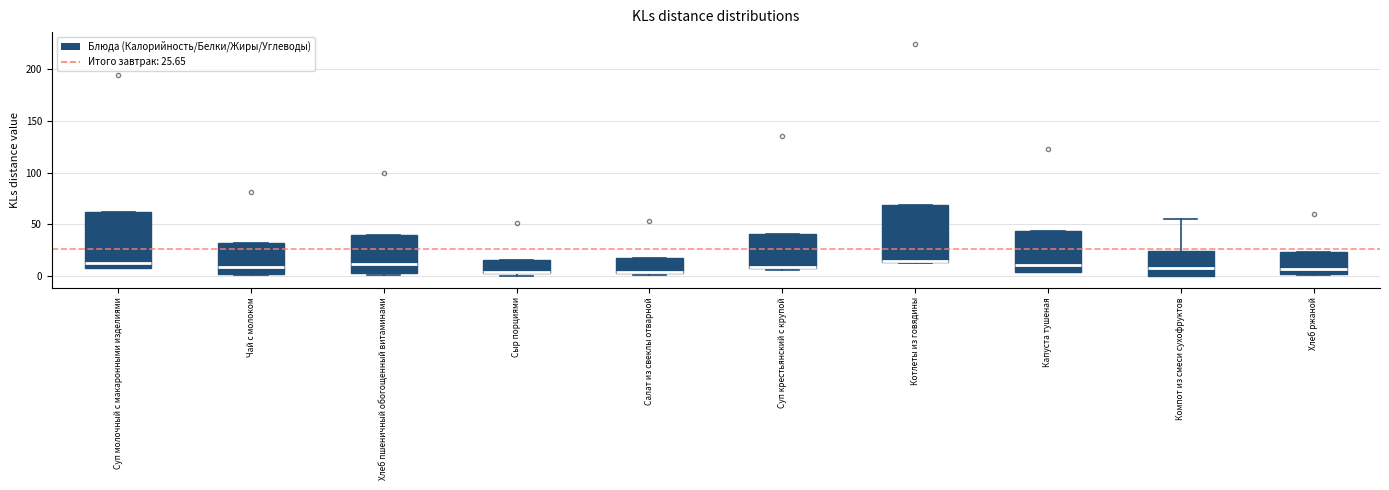

Reading left to right, transcribe this box plot: for each box, give where its median line is, the range the box spans, and where its two whiskers end, as read against the y-axis. The values are not printed on the chart, so give them approximately, as read against the axis.

Суп молочный с макаронными изделиями: median 10, box 5 to 60, whiskers 5 to 60
Чай с молоком: median 10, box 0 to 30, whiskers 0 to 30
Хлеб пшеничный обогощенный витаминами: median 10, box 5 to 40, whiskers 0 to 40
Сыр порциями: median 5, box 5 to 15, whiskers 0 to 15
Салат из свеклы отварной: median 5, box 5 to 15, whiskers 0 to 15
Суп крестьянский с крупой: median 10 (drawn on the box's lower edge), box 10 to 40, whiskers 5 to 40
Котлеты из говядины: median 15 (just above the box's lower edge), box 15 to 70, whiskers 10 to 70
Капуста тушеная: median 10, box 5 to 45, whiskers 5 to 45
Компот из смеси сухофруктов: median 5, box 0 to 25, whiskers 0 to 55
Хлеб ржаной: median 5, box 0 to 25, whiskers 0 to 25